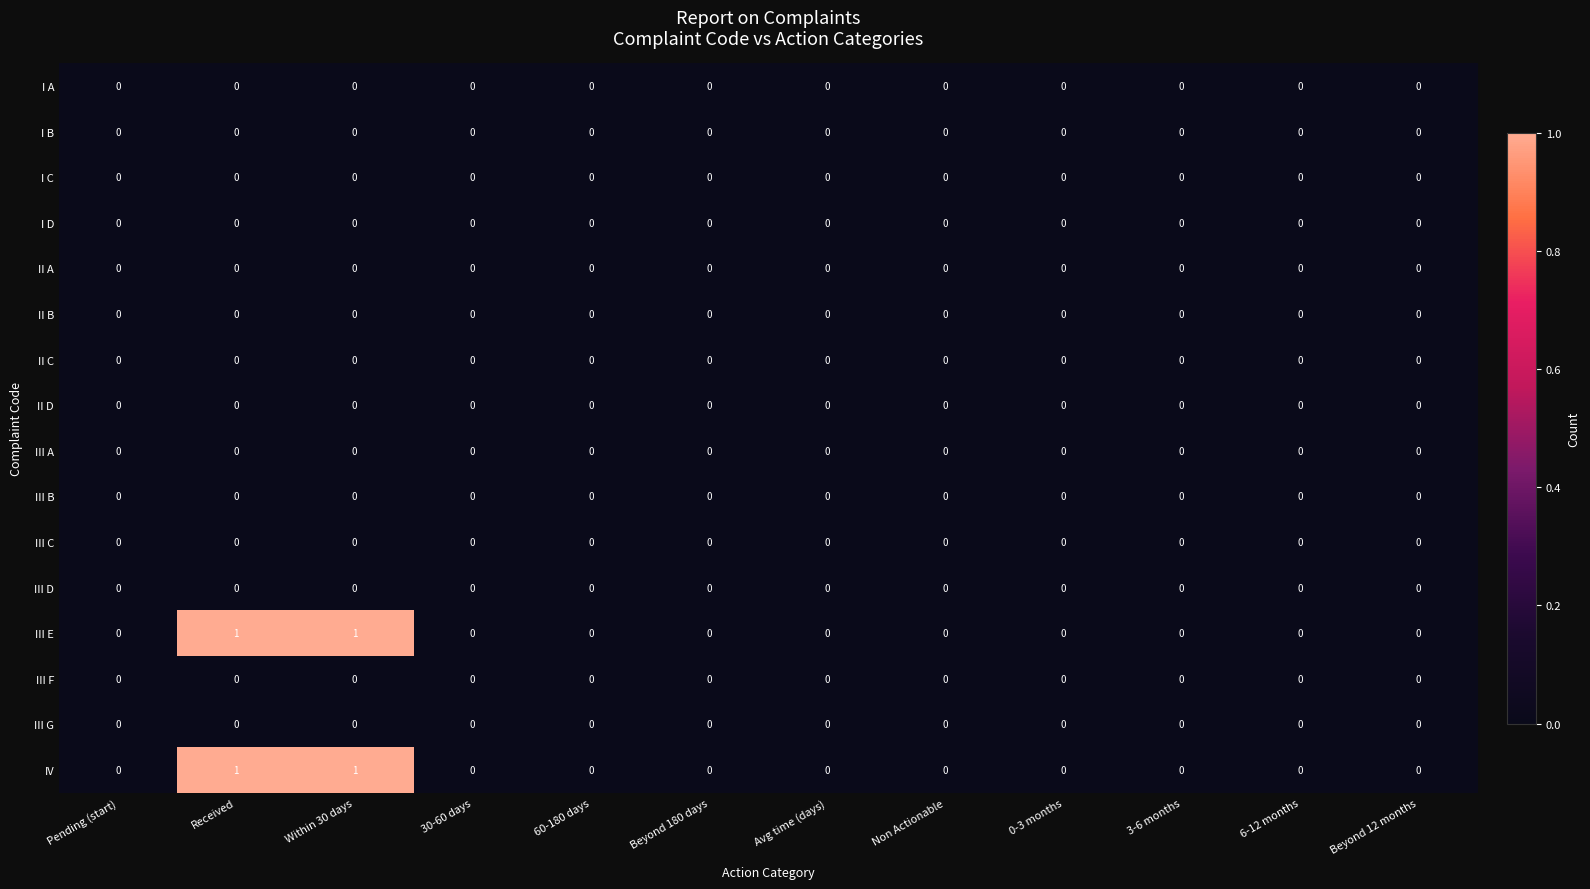

The value of III G at 3-6 months is 0. True or false?

True